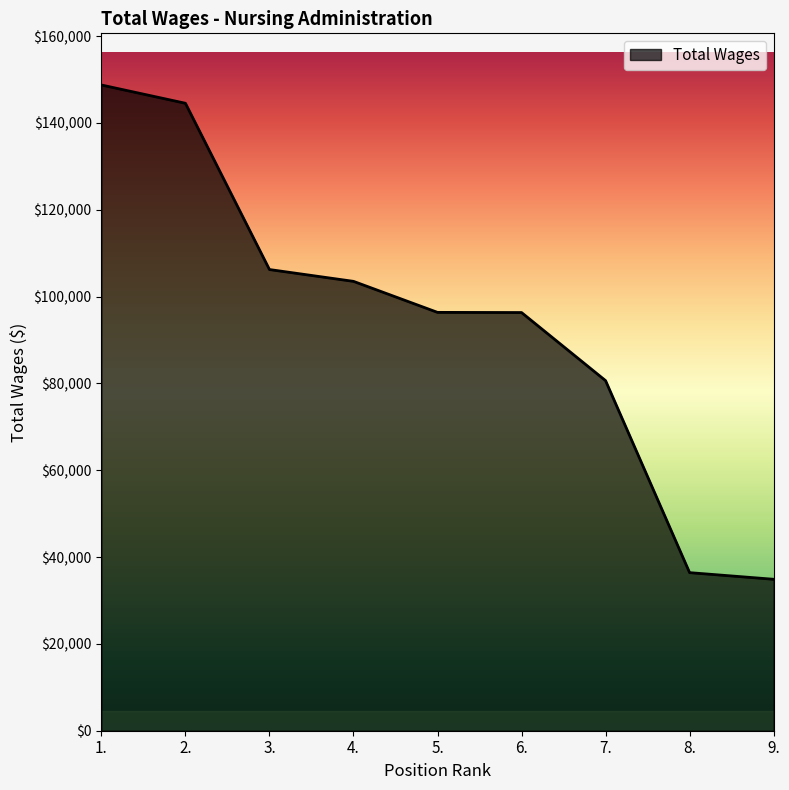

What is the change in value from 3. to 5.?

-9866